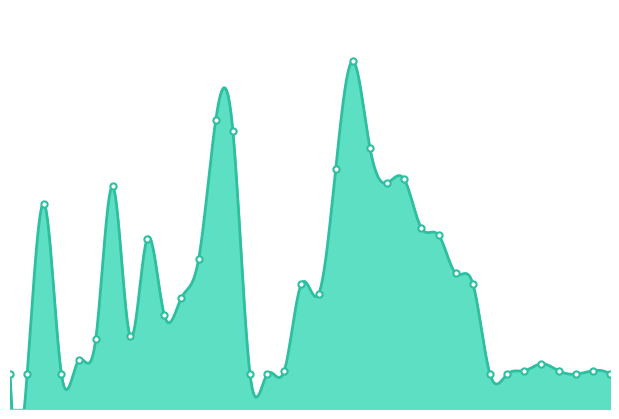

What is the change in value from 28-09-2022 to 13-10-2022?

-0.4